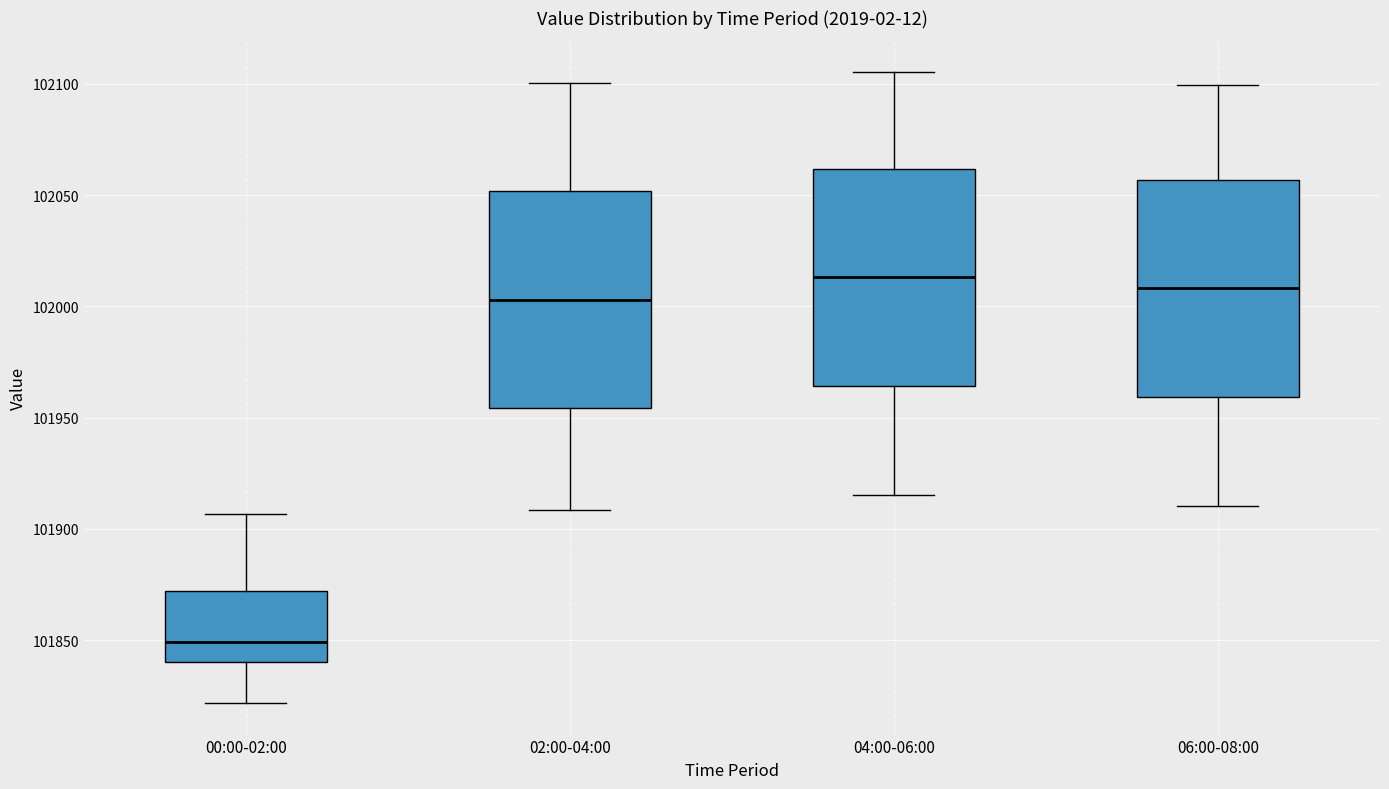

Reading left to right, read every box against the y-axis: the position of its median line, the range the box covers, and the ends of its whiskers. The values are not printed on the chart, so give them approximately, as read against the axis.

00:00-02:00: median 101850, box 101840 to 101870, whiskers 101820 to 101905
02:00-04:00: median 102005, box 101955 to 102050, whiskers 101910 to 102100
04:00-06:00: median 102015, box 101965 to 102060, whiskers 101915 to 102105
06:00-08:00: median 102010, box 101960 to 102055, whiskers 101910 to 102100